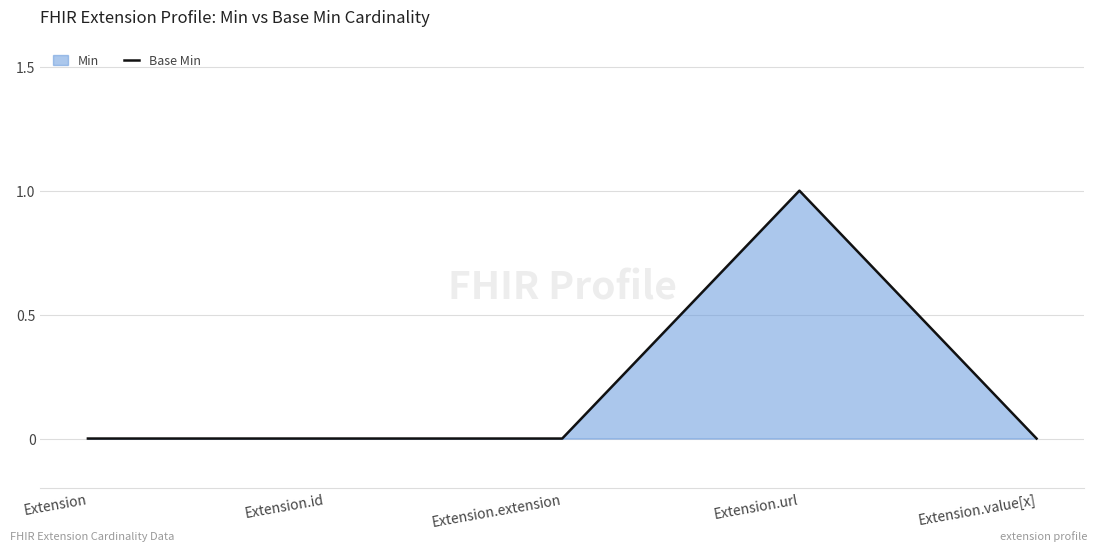

What position from the right is Extension.id?

4